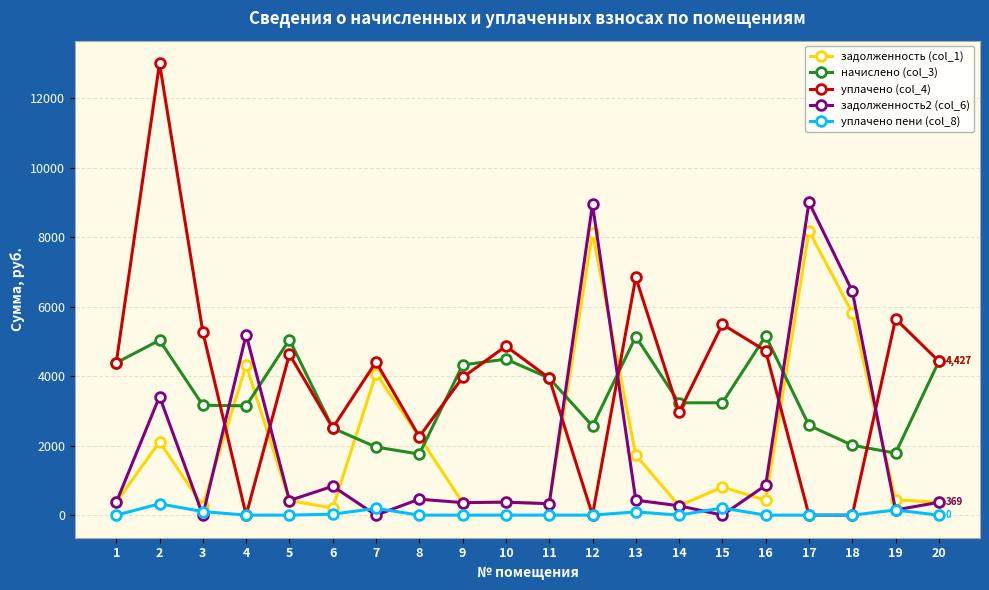

At how many categories does at least one series exceed 12925?

1